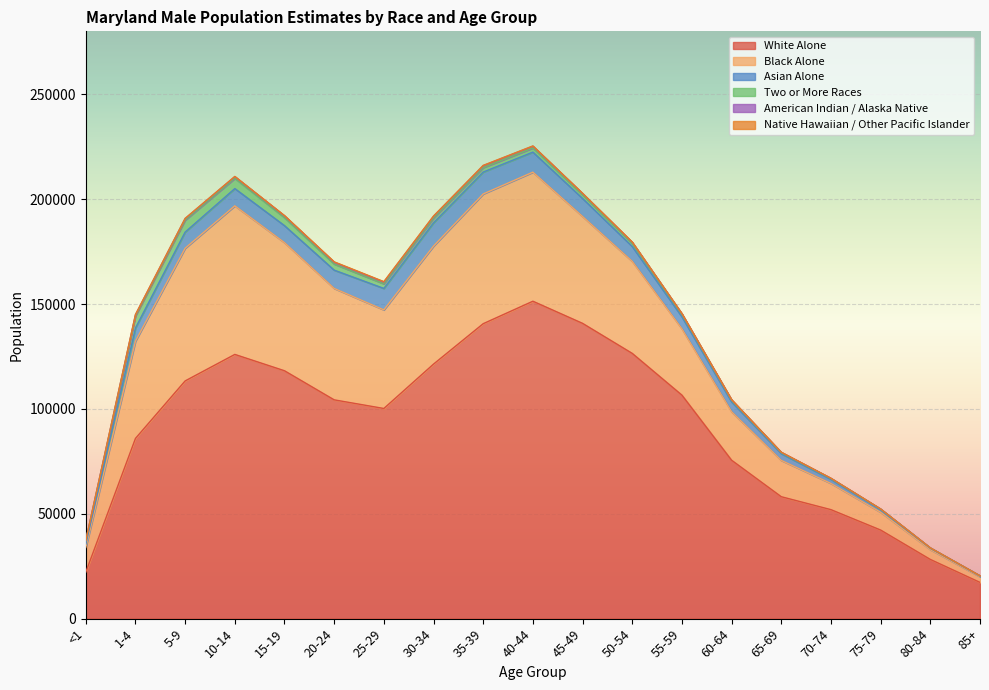

What is the value of the Black Alone point at the 18th from the left?

4641